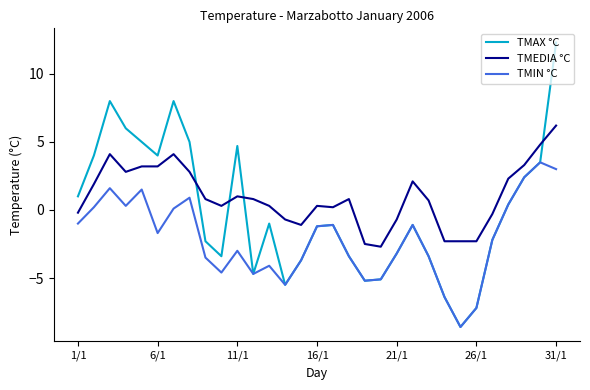

What is the highest value of the TMEDIA °C series?

6.2